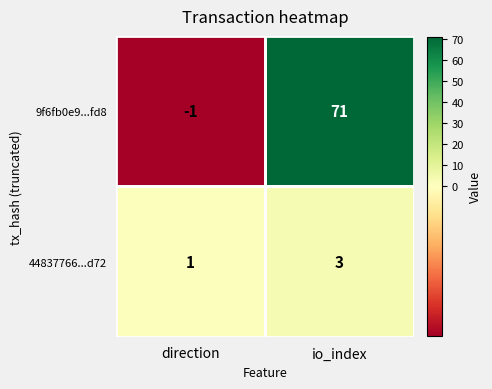

At which label is 9f6fb0e9...fd8 closest to 35?

direction